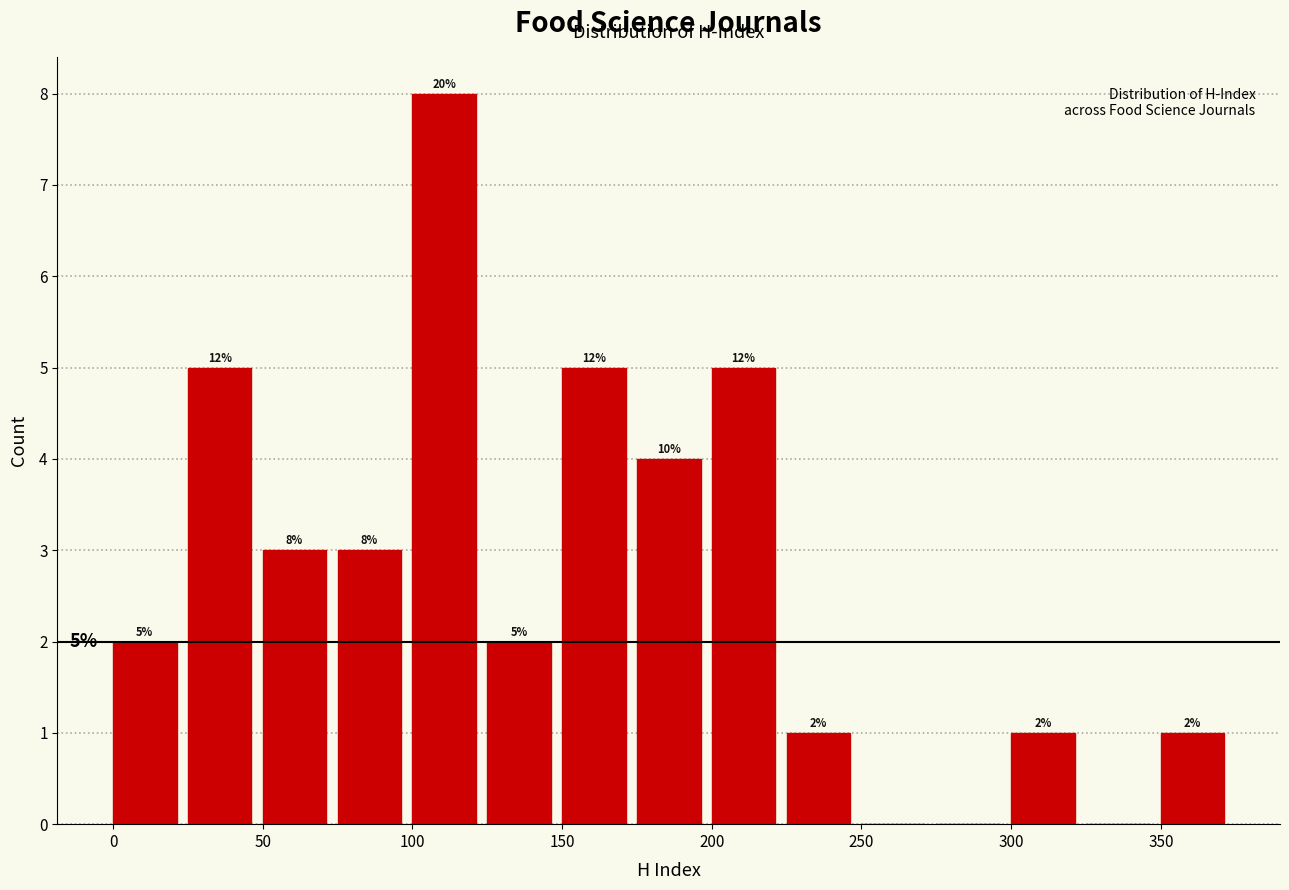

Over which range of the x-axis is the bar tallest?

100 to 125